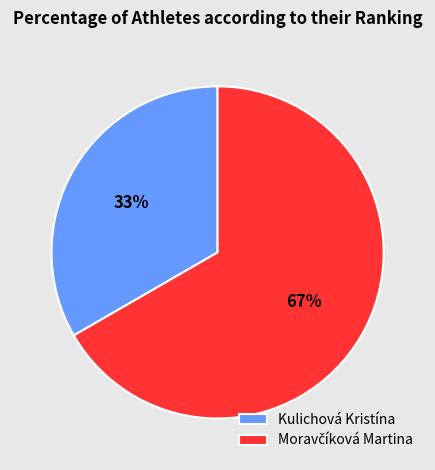

Does any single category account for the majority?

Yes